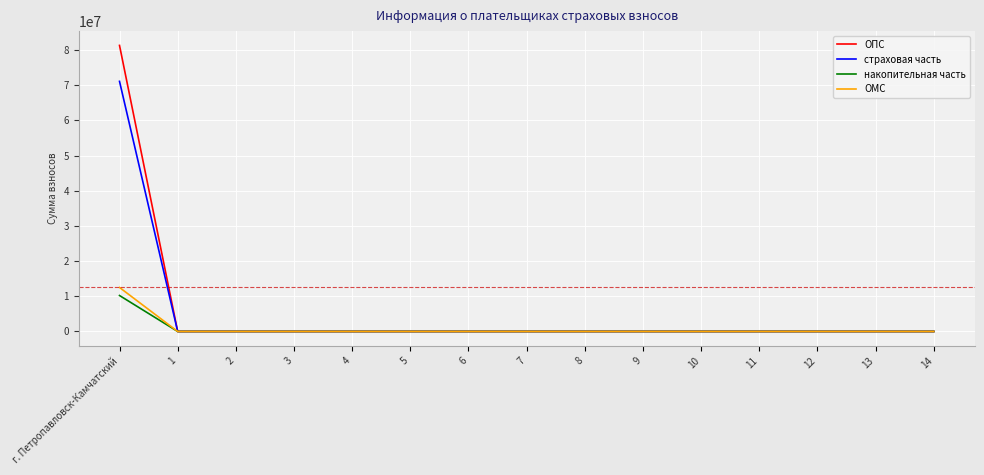

Reading left to right, extract all data points from this chart.

ОПС: 81349055.0	0.0	0.0	0.0	0.0	0.0	0.0	0.0	0.0	0.0	0.0	0.0	0.0	0.0	0.0
страховая часть: 71127262.6	0.0	0.0	0.0	0.0	0.0	0.0	0.0	0.0	0.0	0.0	0.0	0.0	0.0	0.0
накопительная часть: 10221792.4	0.0	0.0	0.0	0.0	0.0	0.0	0.0	0.0	0.0	0.0	0.0	0.0	0.0	0.0
ОМС: 12512483.6	0.0	0.0	0.0	0.0	0.0	0.0	0.0	0.0	0.0	0.0	0.0	0.0	0.0	0.0